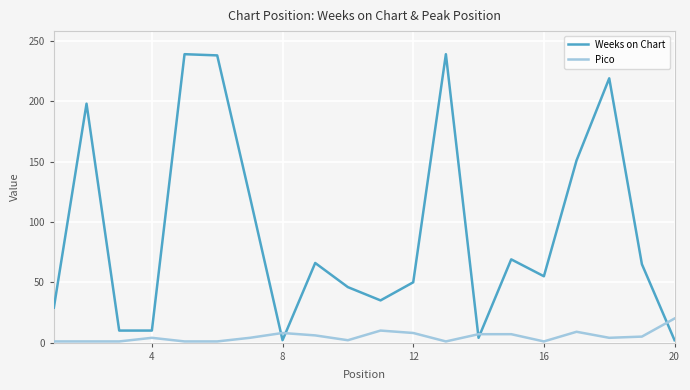

Rank the series by their maximum value, from highest to lowest.

Weeks on Chart, Pico